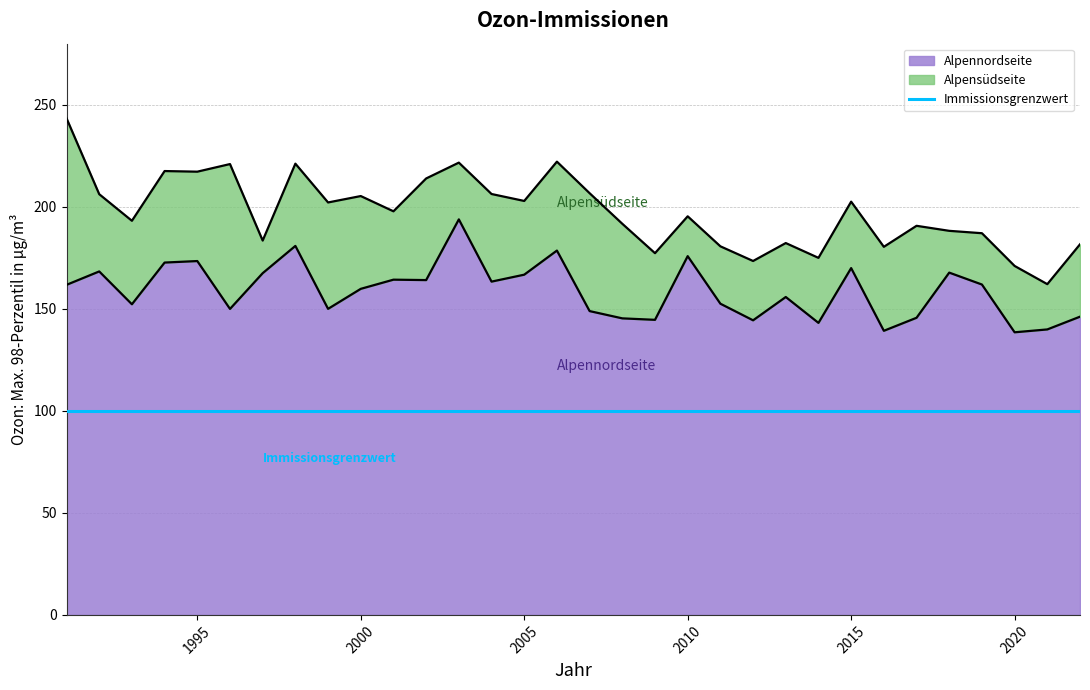

What is the value of the Alpensüdseite point at the 8th from the left?

221.2